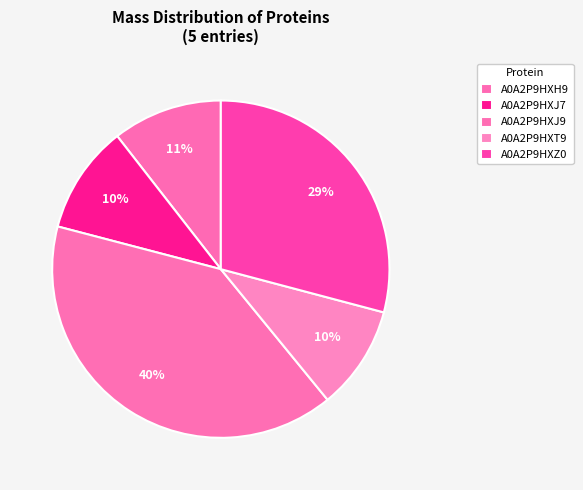

Count the number of slices in the pie.

5